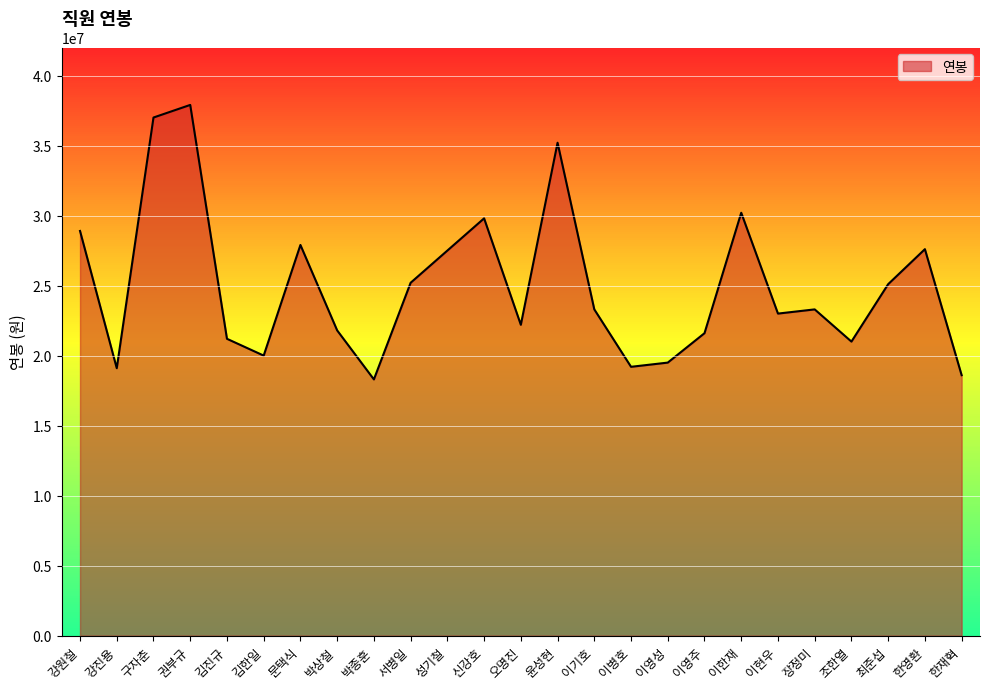

How many lines are shown in the chart?

1